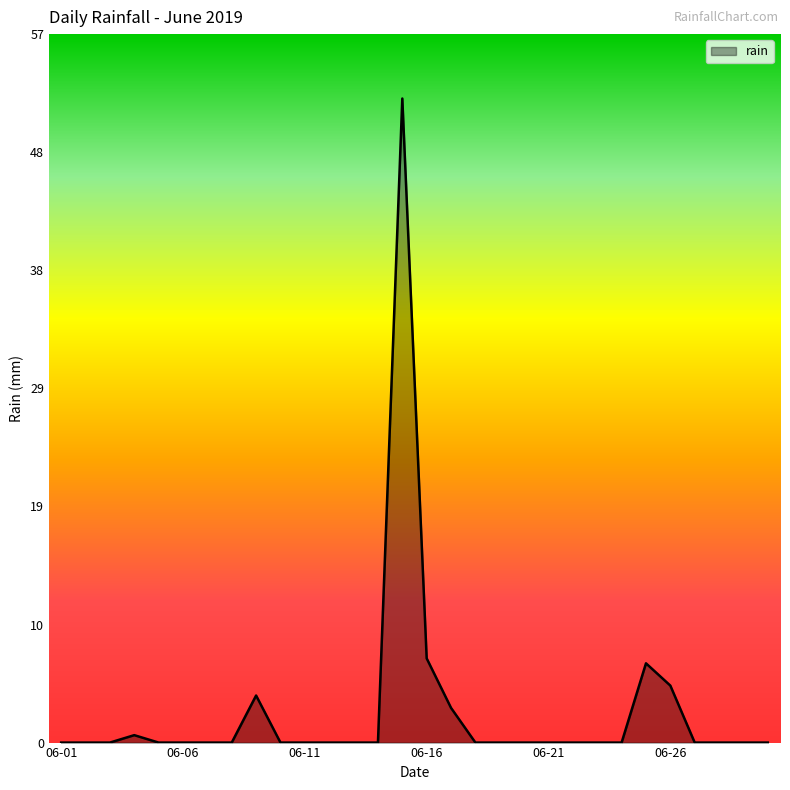

What is the maximum value shown in the chart?

52.0